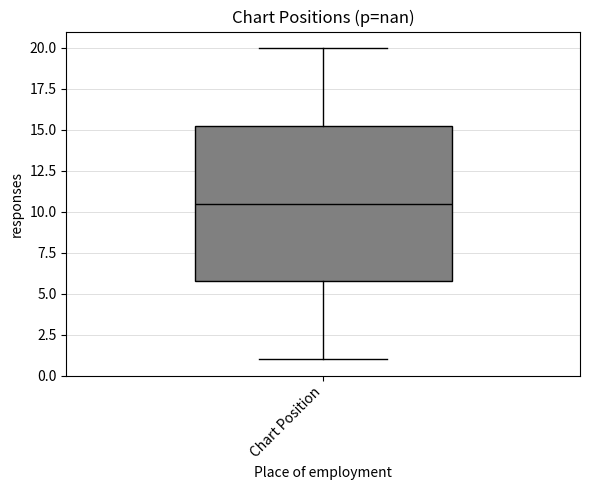

Transcribe this box plot: give where the median line is, the range the box spans, and where the two whiskers end, as read against the y-axis. The values are not printed on the chart, so give them approximately, as read against the axis.

median 10.5, box 6.0 to 15.5, whiskers 1.0 to 20.0